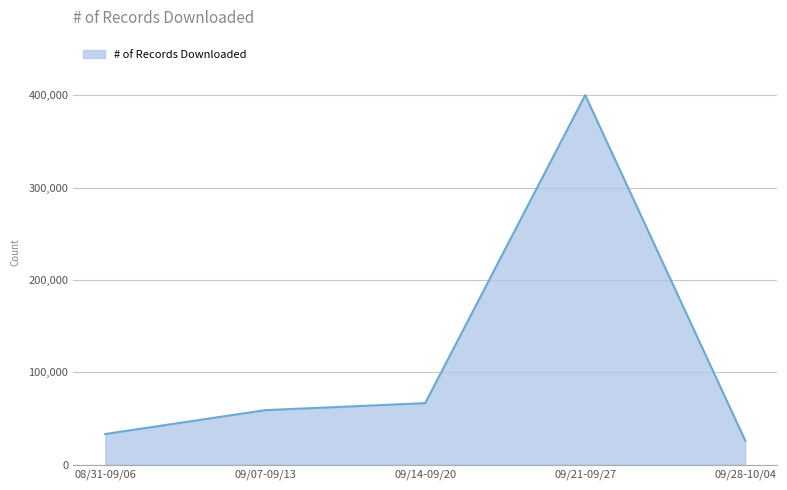

Reading left to right, extract all data points from this chart.

33155	58992	66591	400190	26120